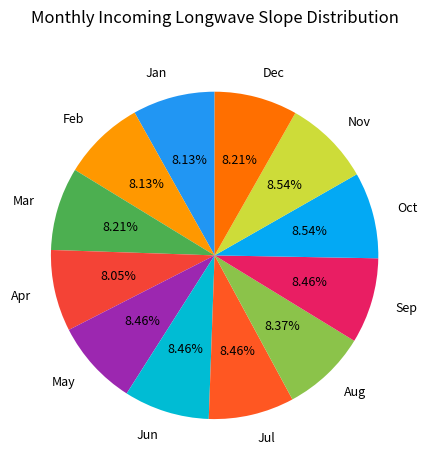

Is the sum of Mar and Feb greater than half?

No